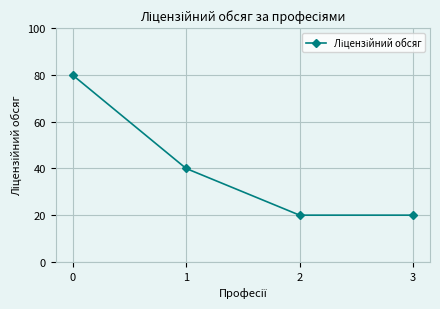

Reading right to left, transcribe all the data shown in this chart.

3=20	2=20	1=40	0=80